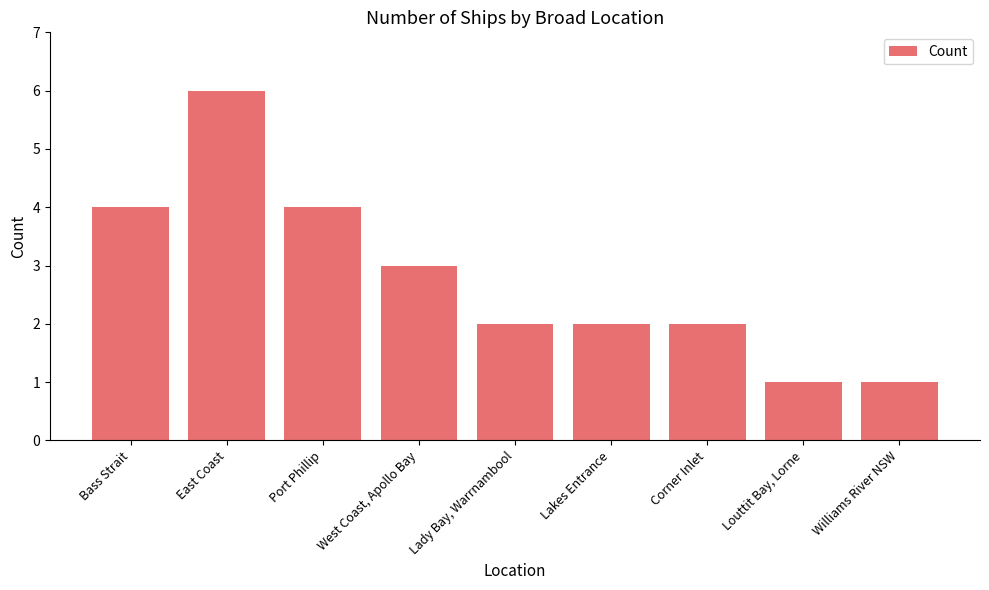

Between Bass Strait and Corner Inlet, which is larger?

Bass Strait